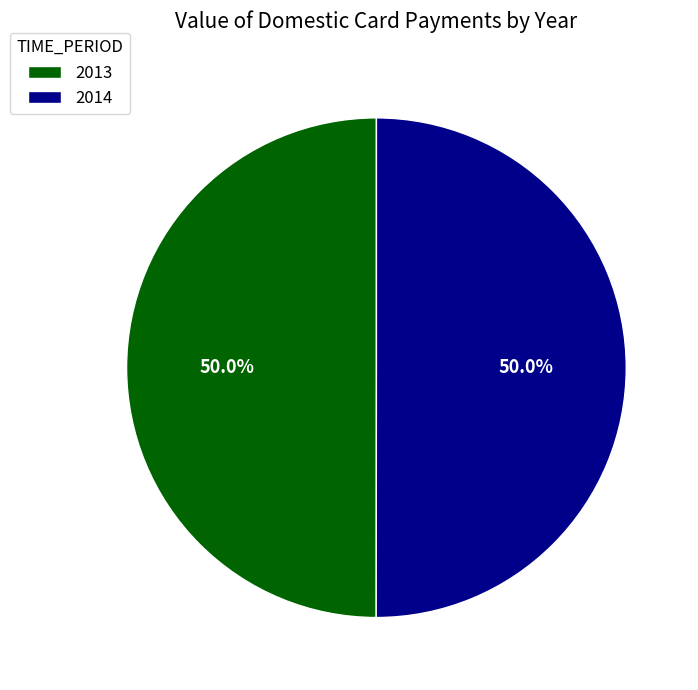

Approximately how many times larger is the value at 2013 compared to 2014?

1.0